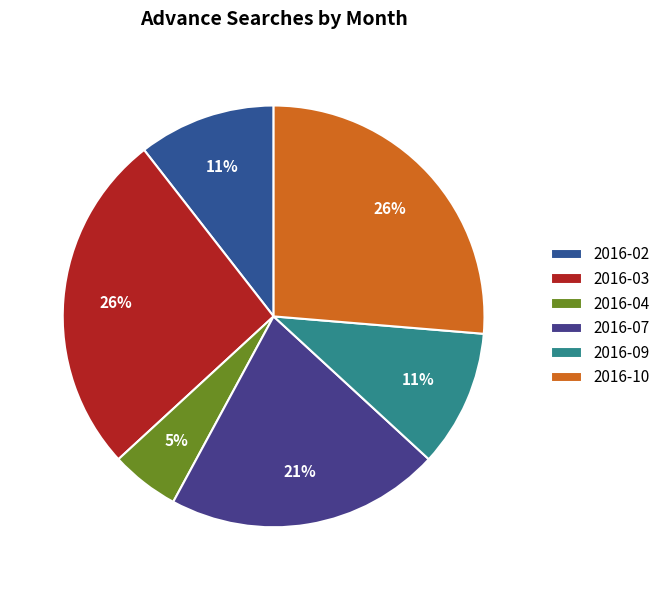

True or false: 2016-07 accounts for 36% of the total.

False